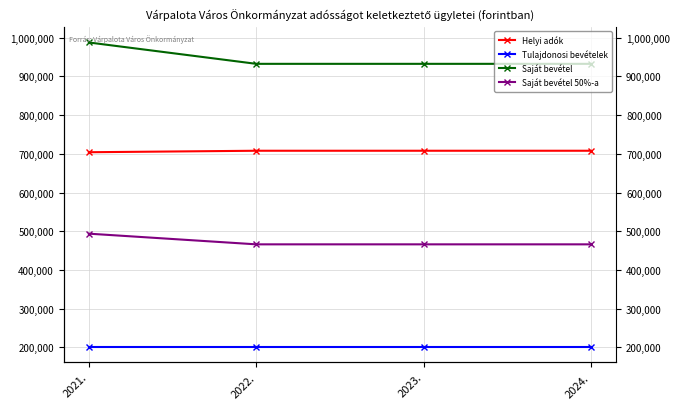

Count the number of categories in the chart.

4